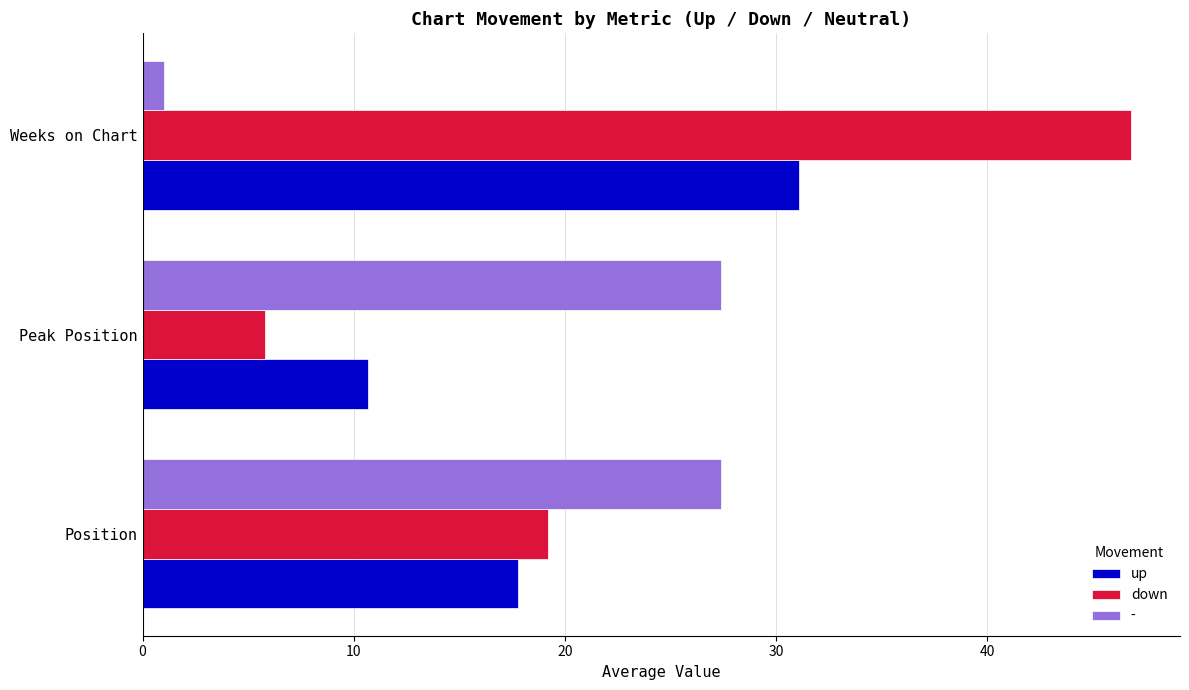

Count the number of categories in the chart.

3